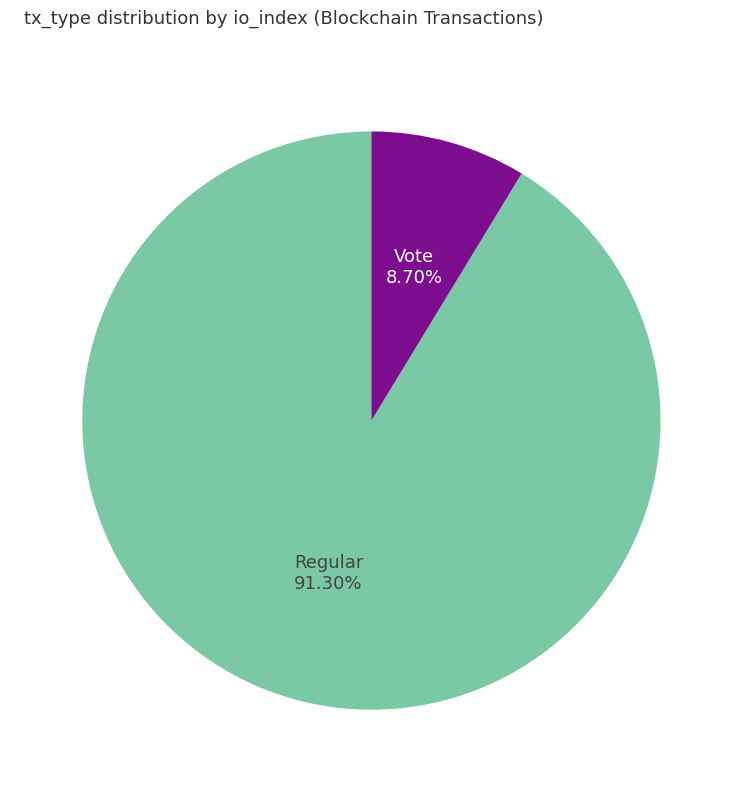

Does Vote represent more than half of the total?

No